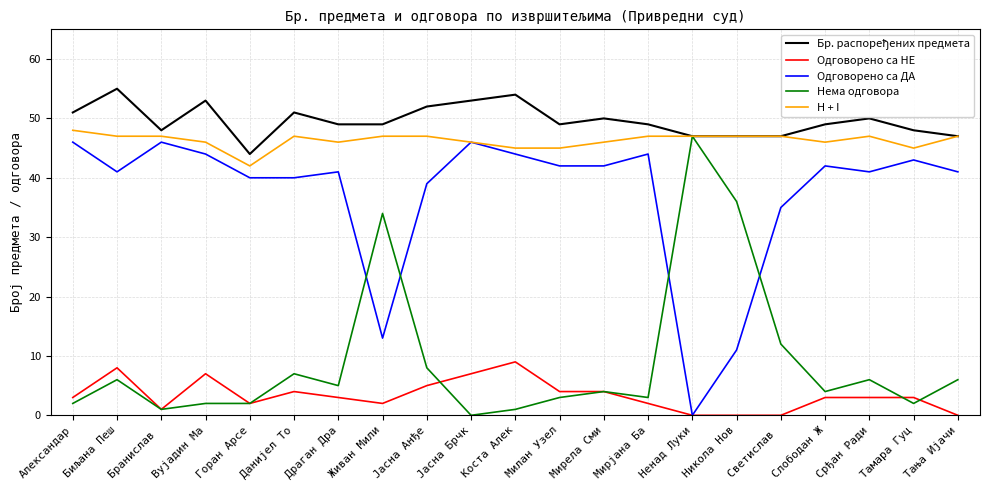

What value does the H + I series have at Слободан Ж?

46